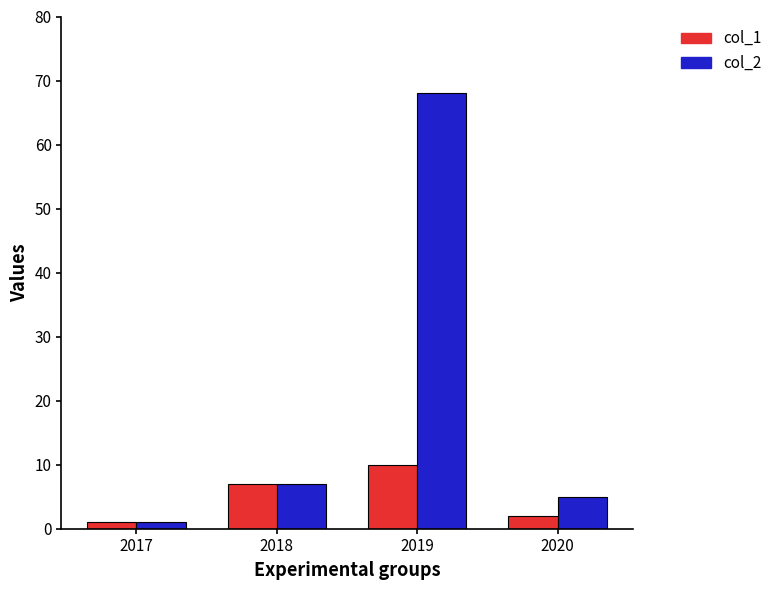

What is the difference between the highest and lowest values at 2020?

3